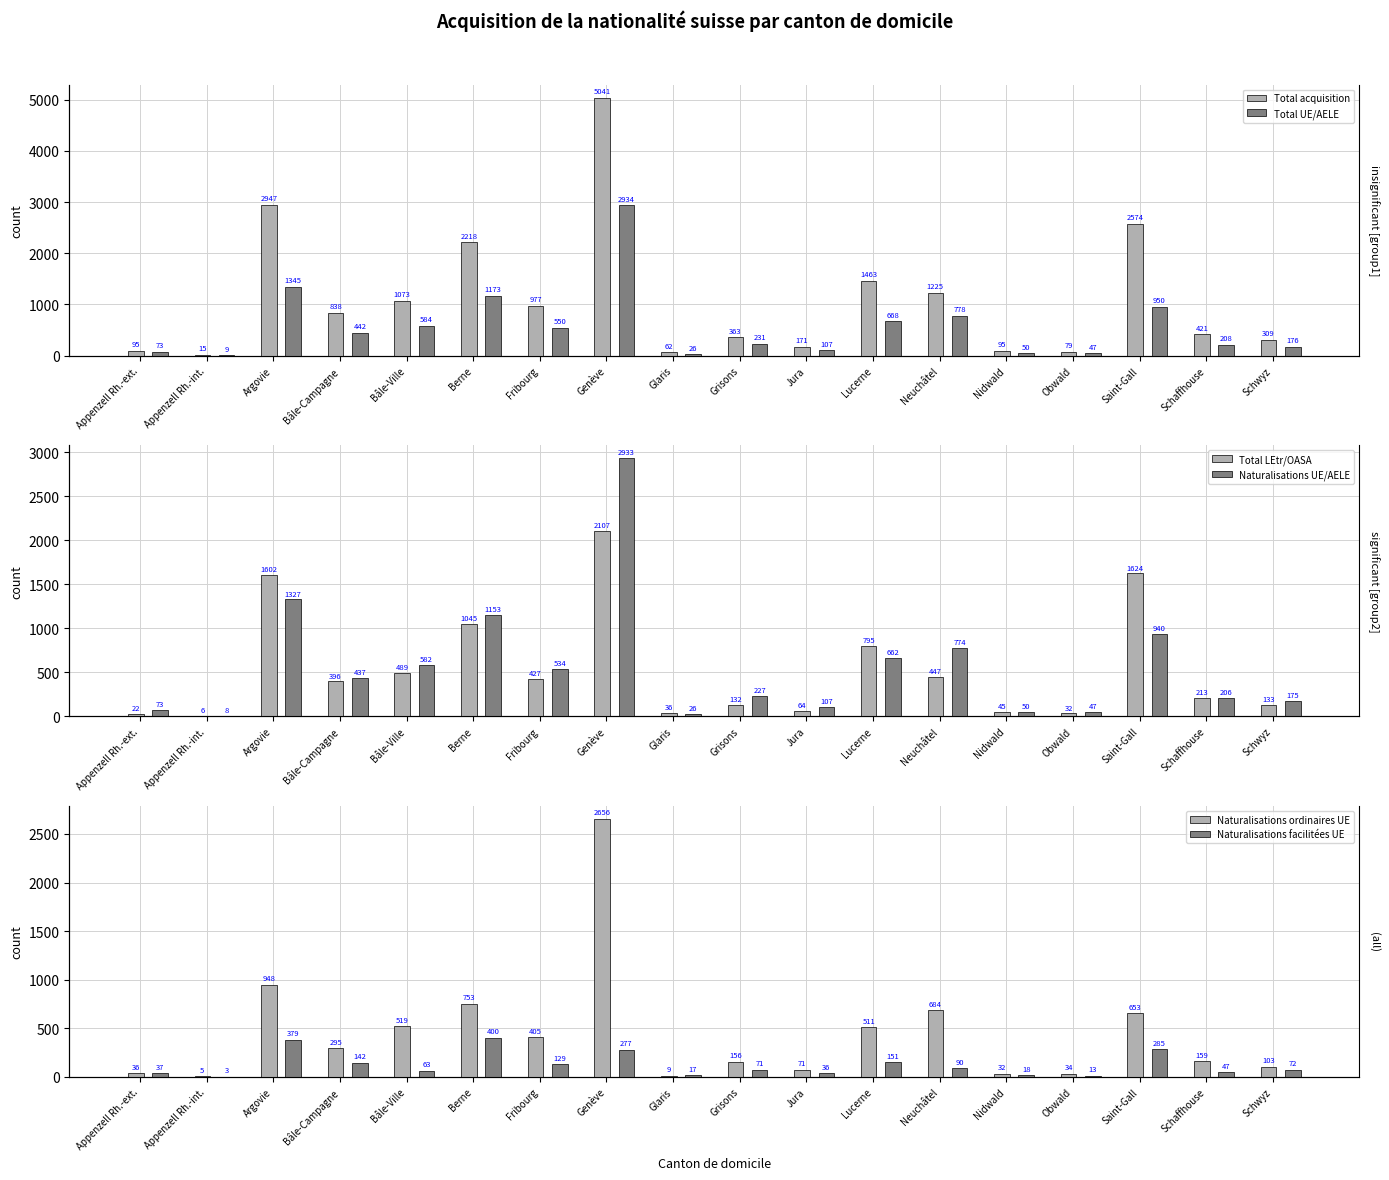

What is the smallest value displayed?

3